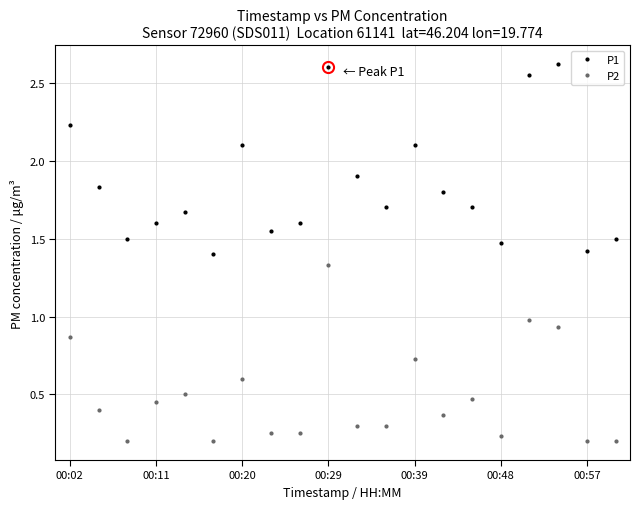

Which series has the largest range (max minus min)?

P1